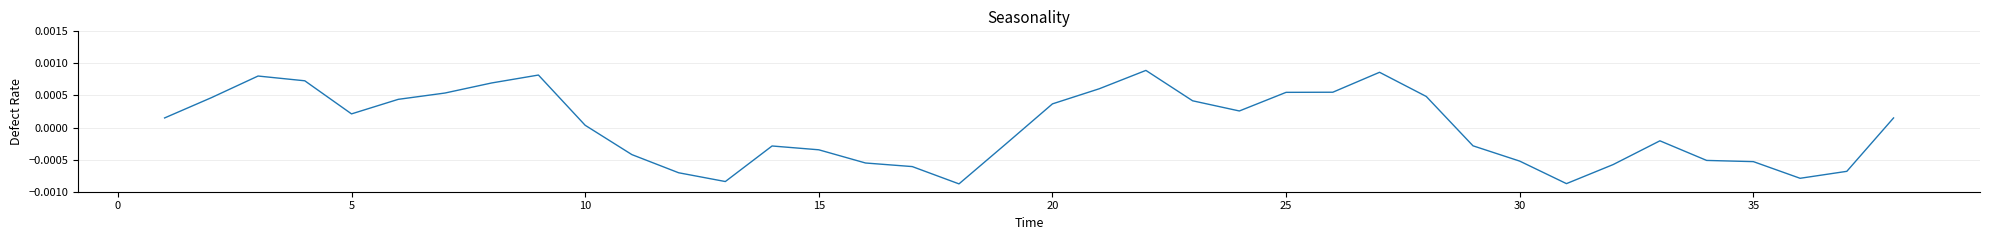

How many negative values are there?

18